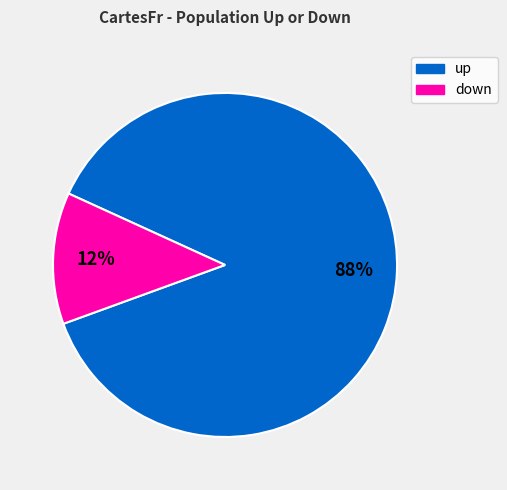

Is it true that down is 1% of the pie?

False